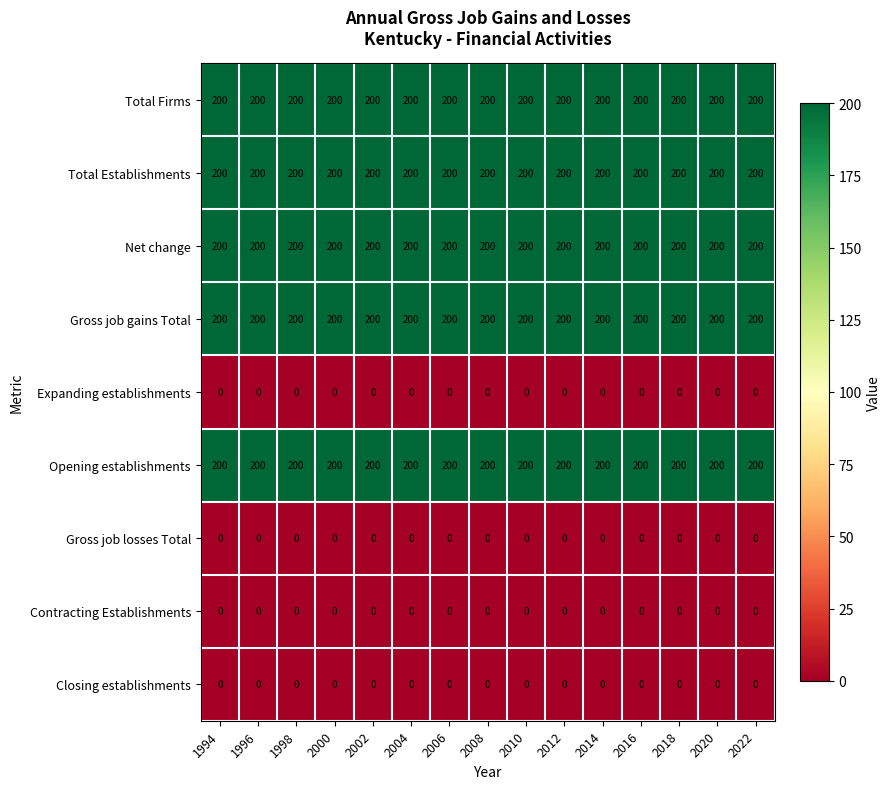

At how many categories does at least one series exceed 173?

15